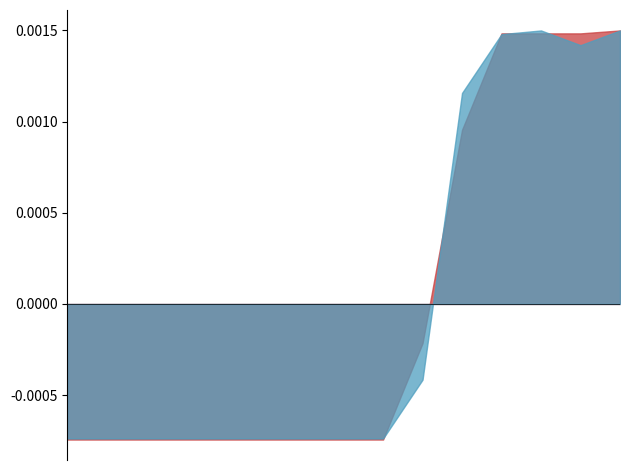

At which category does Female reach its first local peak?

Canadian citizens 18 and over